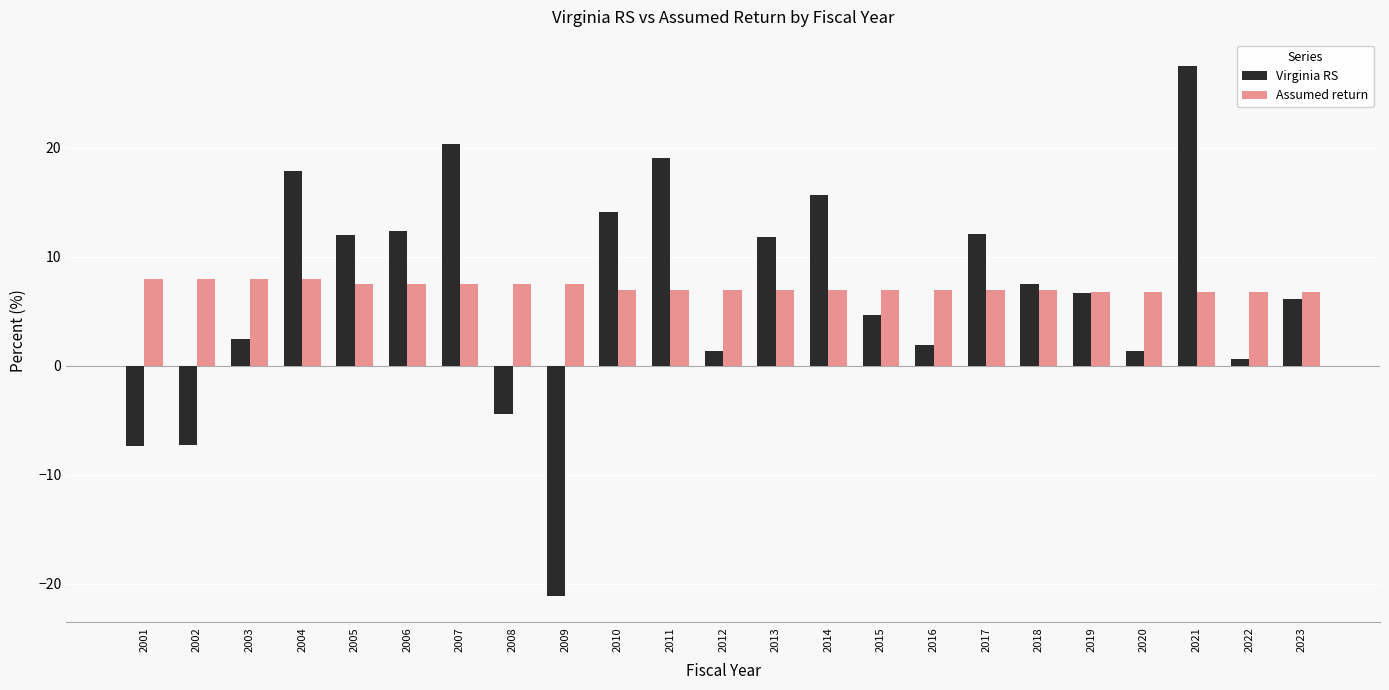

What is the difference between the highest and lowest values at 2017?

5.1